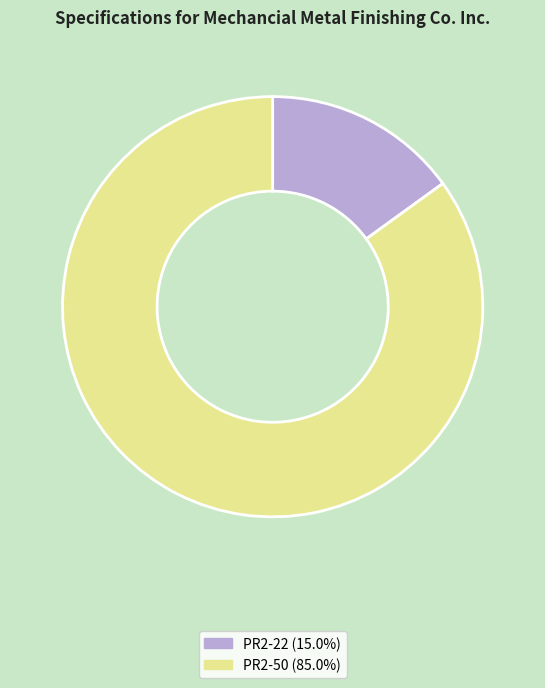

Count the number of slices in the pie.

2